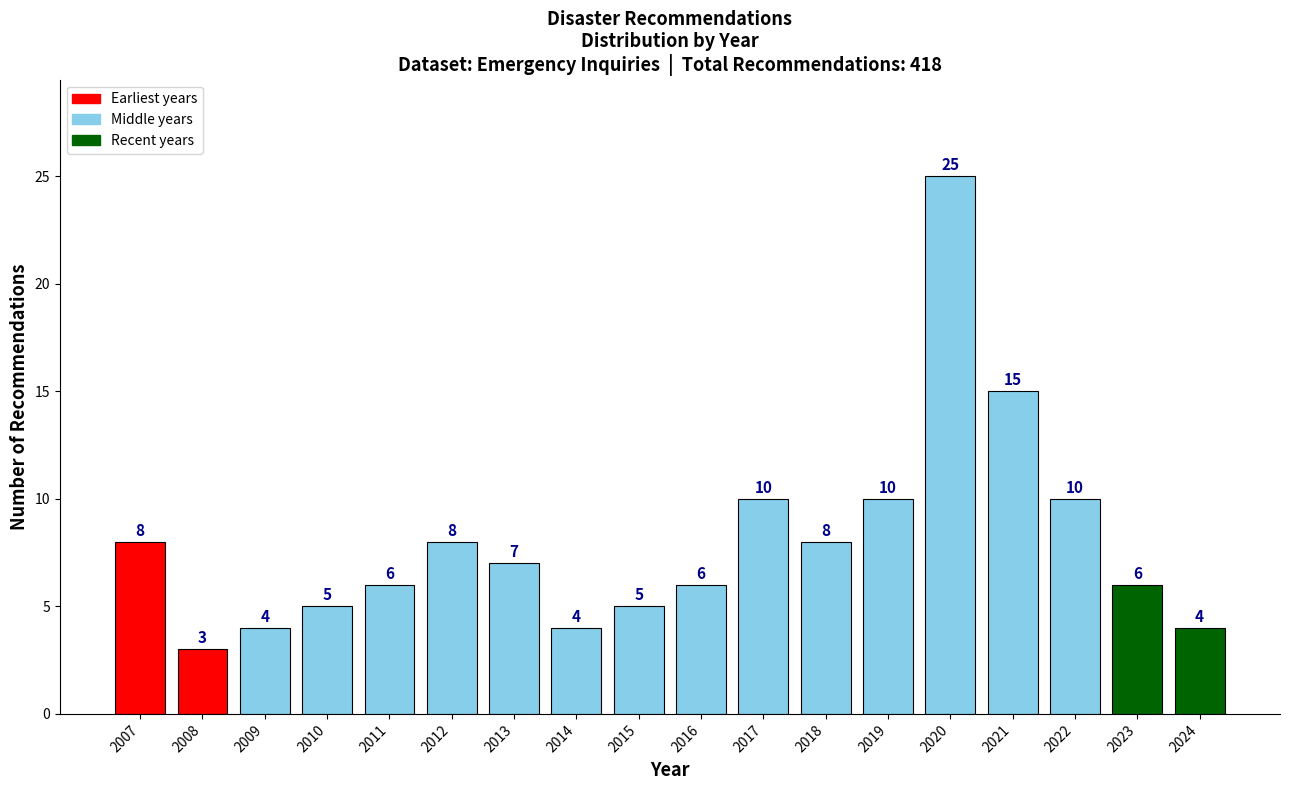

Reading left to right, list all the values displayed in this chart.

8	3	4	5	6	8	7	4	5	6	10	8	10	25	15	10	6	4